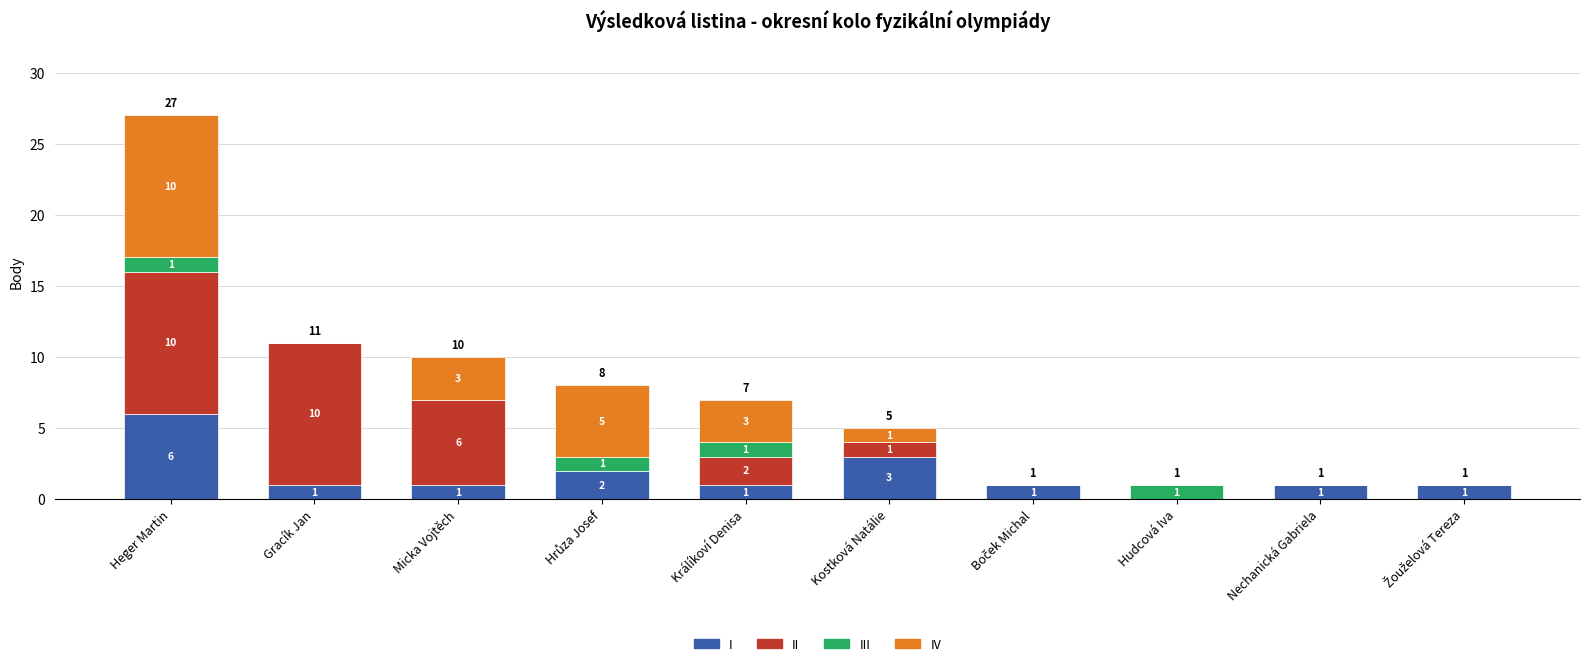

Is it true that I equals 1 at Micka Vojtěch?

True